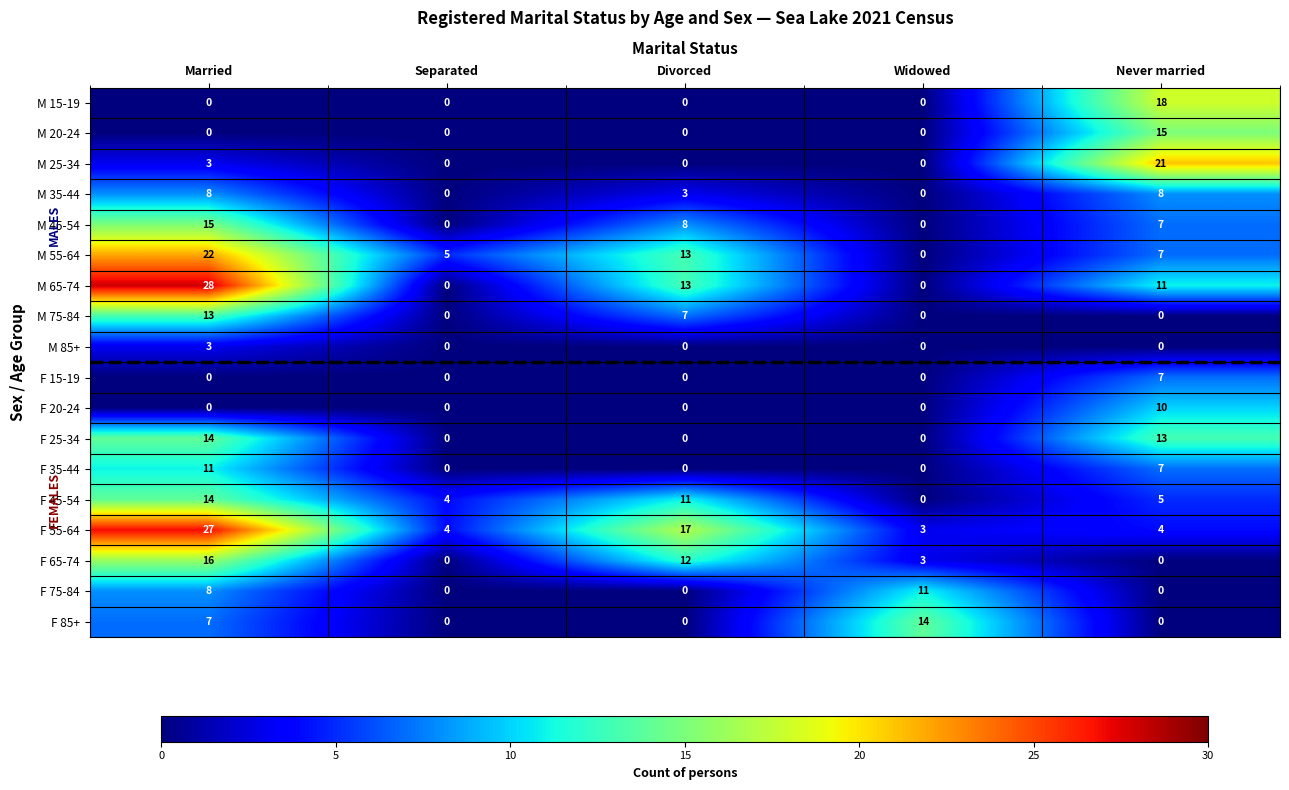

At which label does M 45-54 first exceed 7?

Married